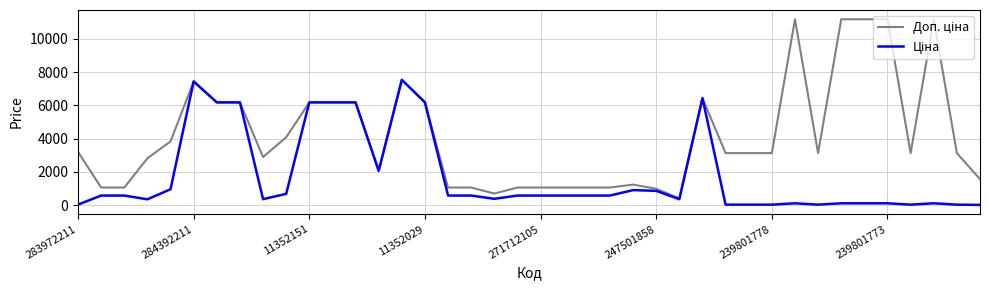

What is the greatest value displayed?

11182.0